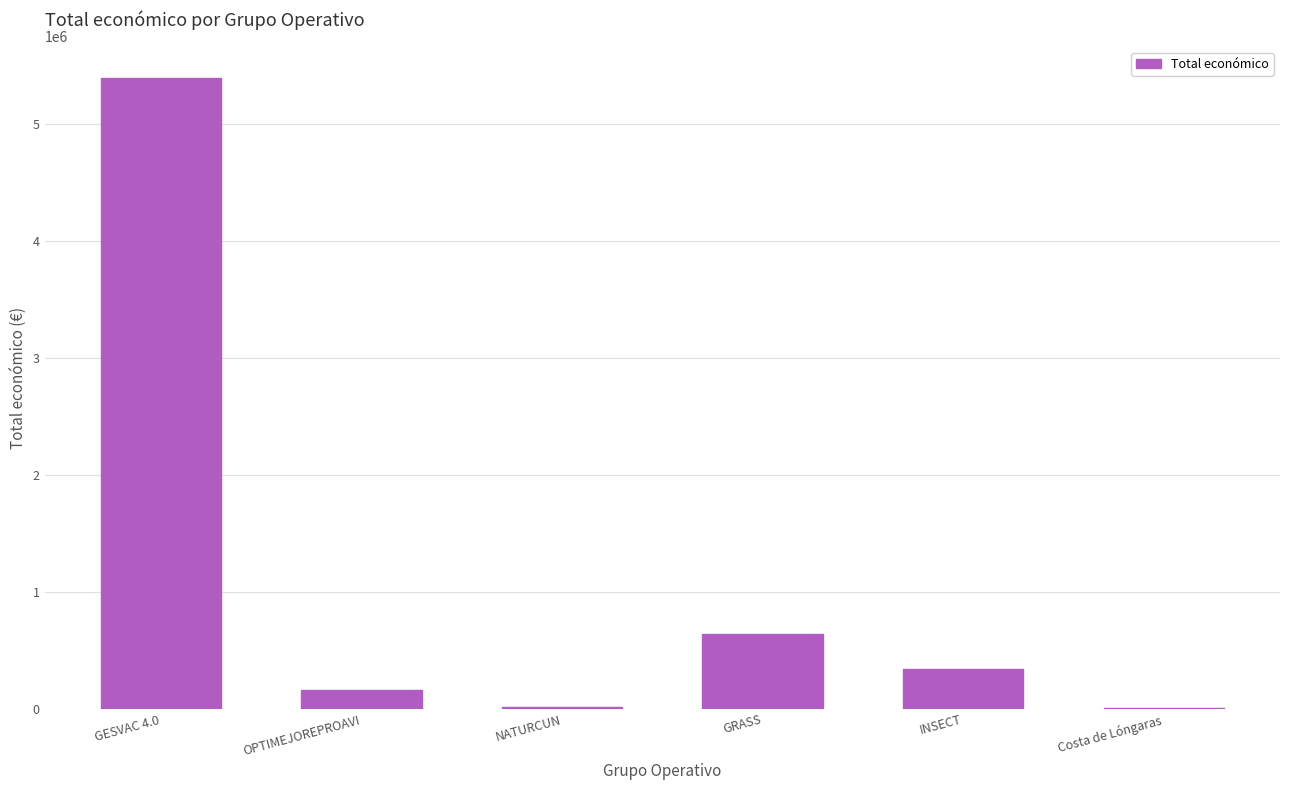

What is the sum of all values?

6565655